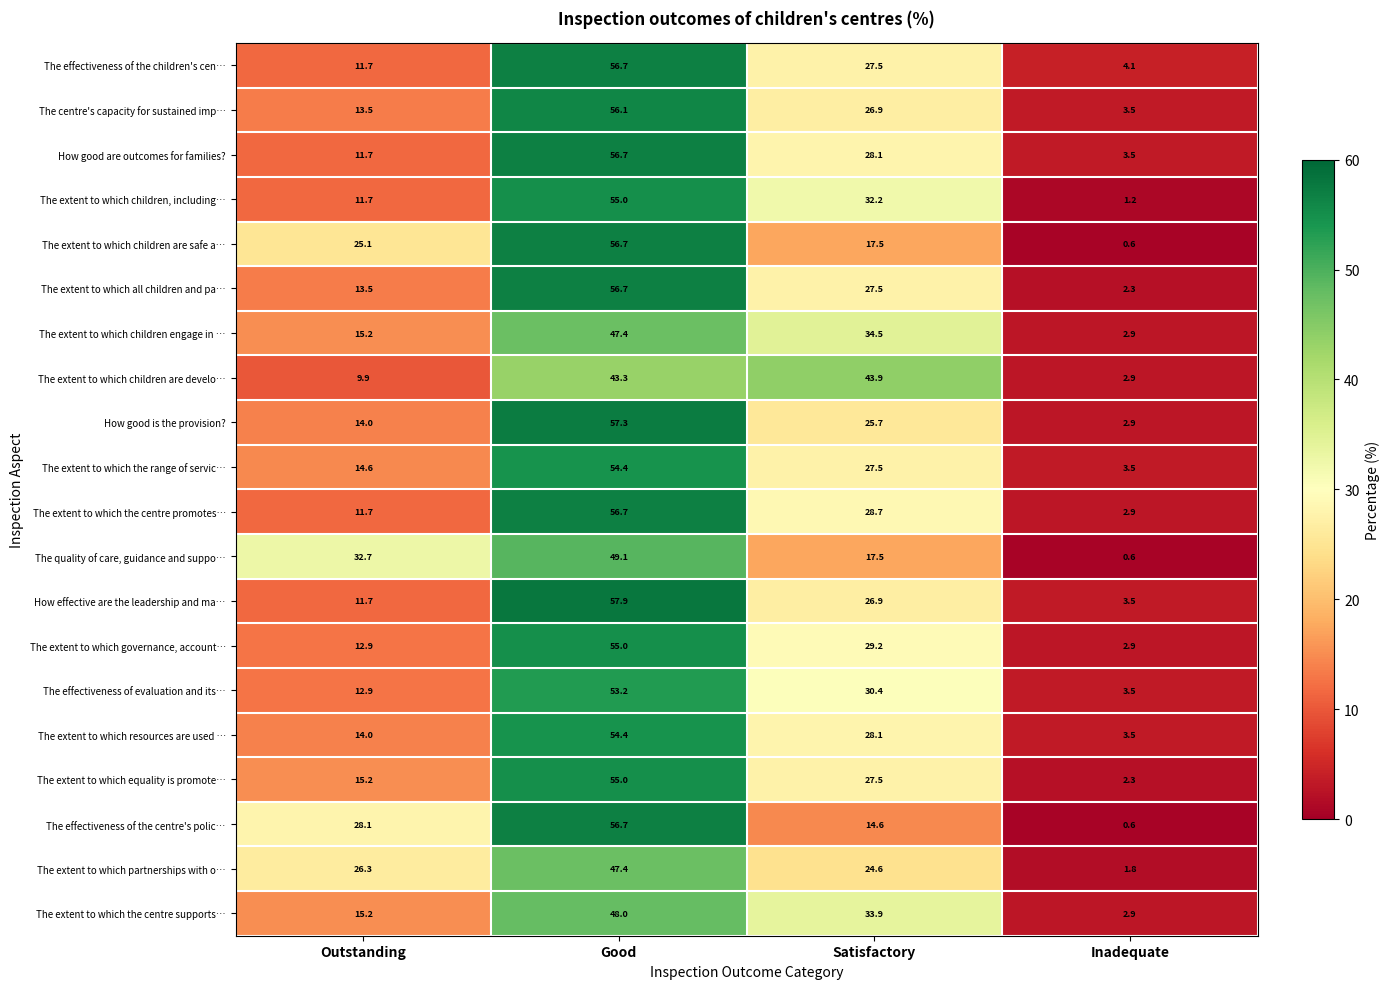

Rank the categories by How good are outcomes for families? value from highest to lowest.

Good, Satisfactory, Outstanding, Inadequate